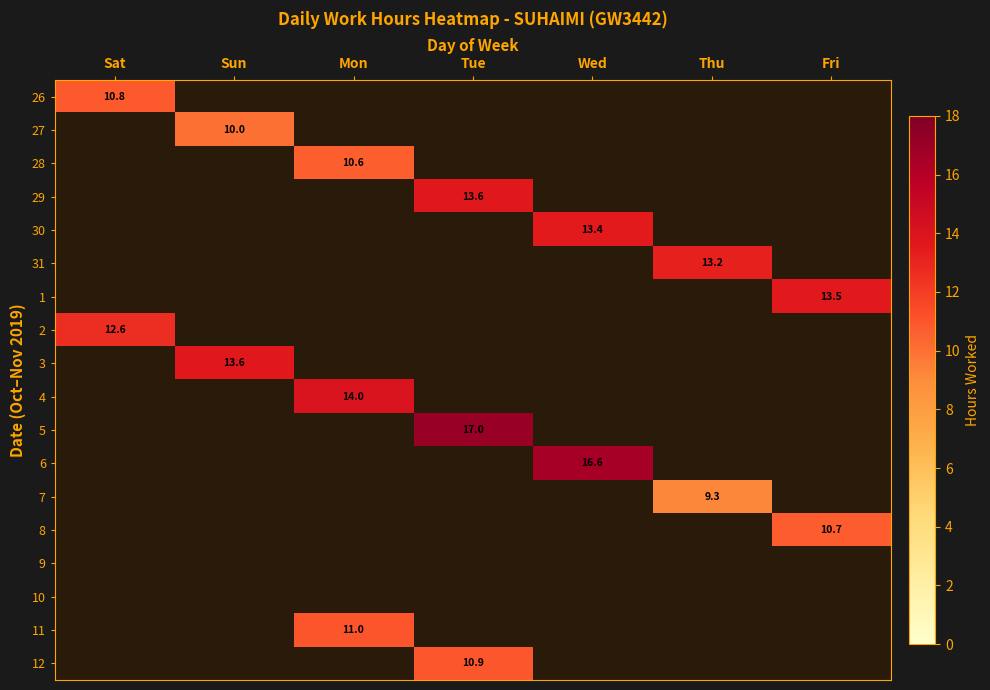

Between Wed and Thu, which is larger?

Thu